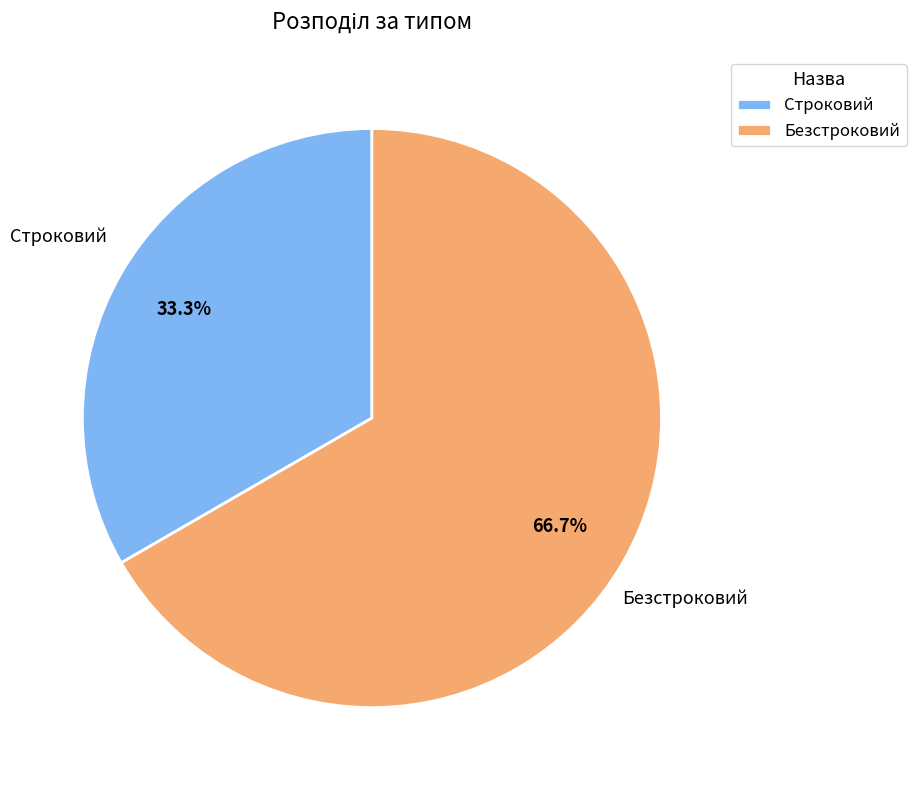

How many segments does this pie chart have?

2